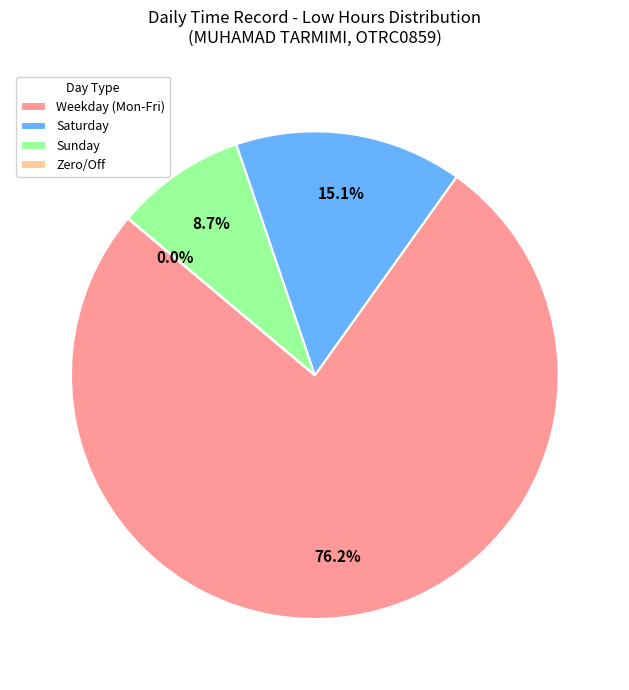

Does any single category account for the majority?

Yes